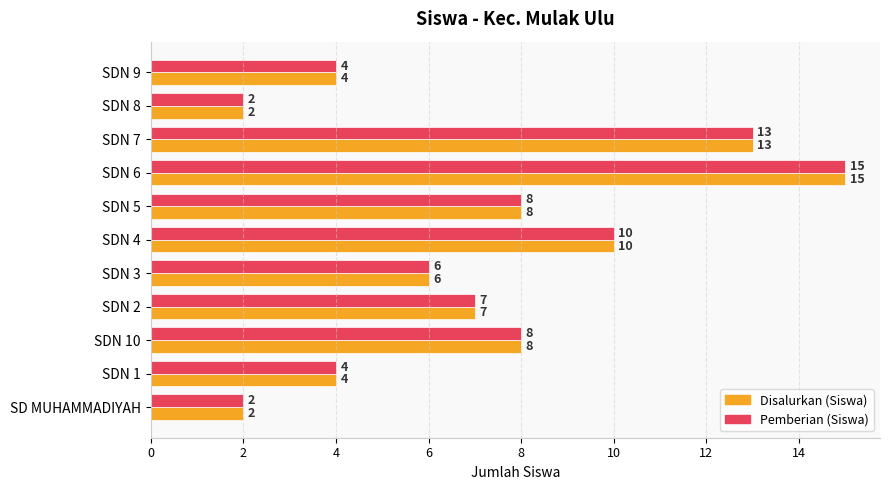

True or false: Pemberian (Siswa) has a value of 2 at SD MUHAMMADIYAH.

True